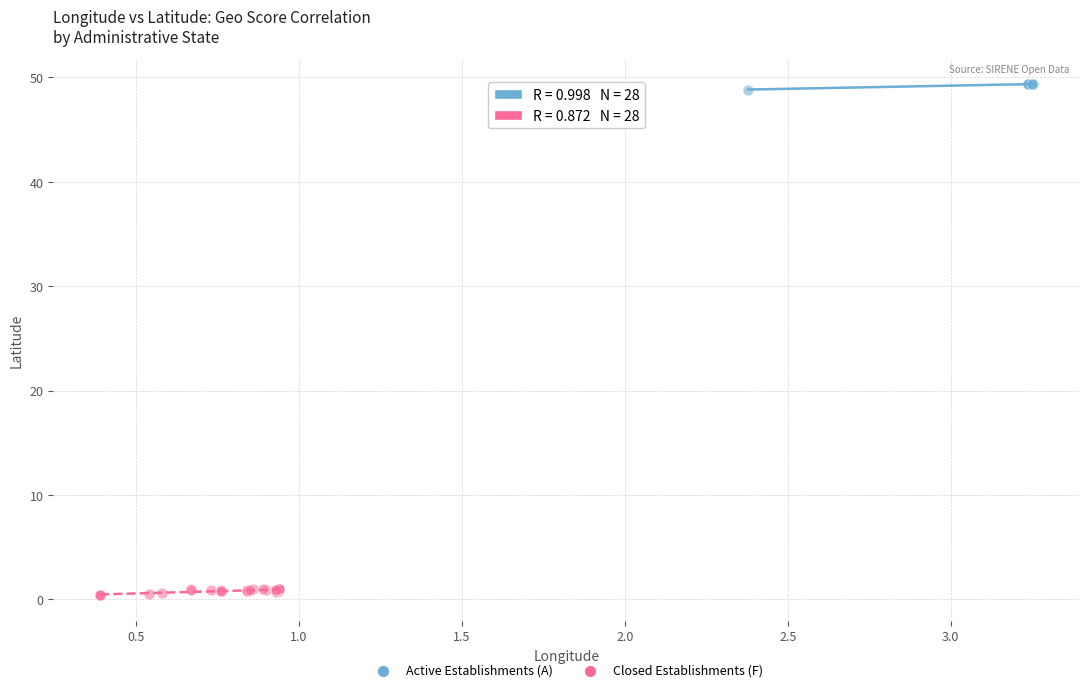

Which series reaches the maximum Y coordinate?

Active Establishments (A)